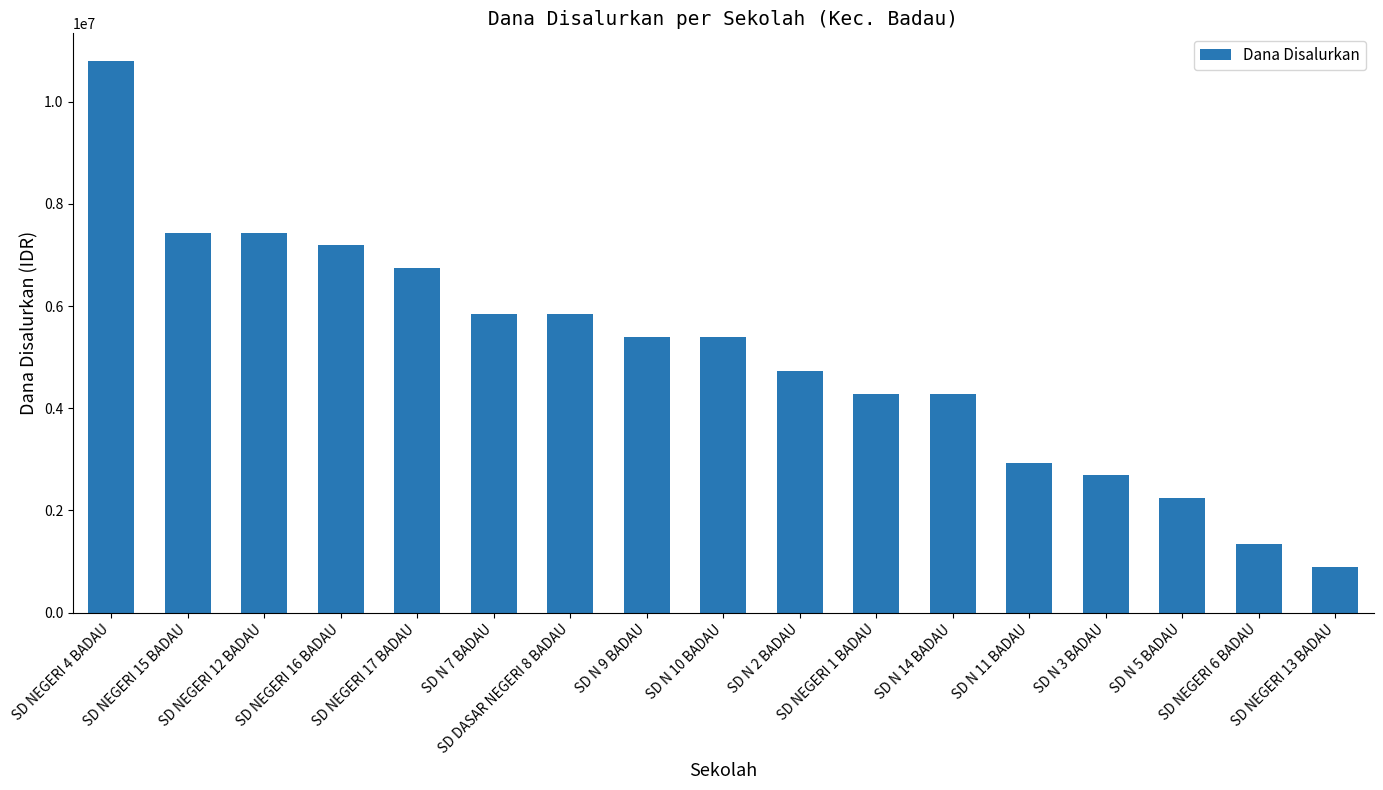

At which category does the chart reach its minimum across all series?

SD NEGERI 13 BADAU